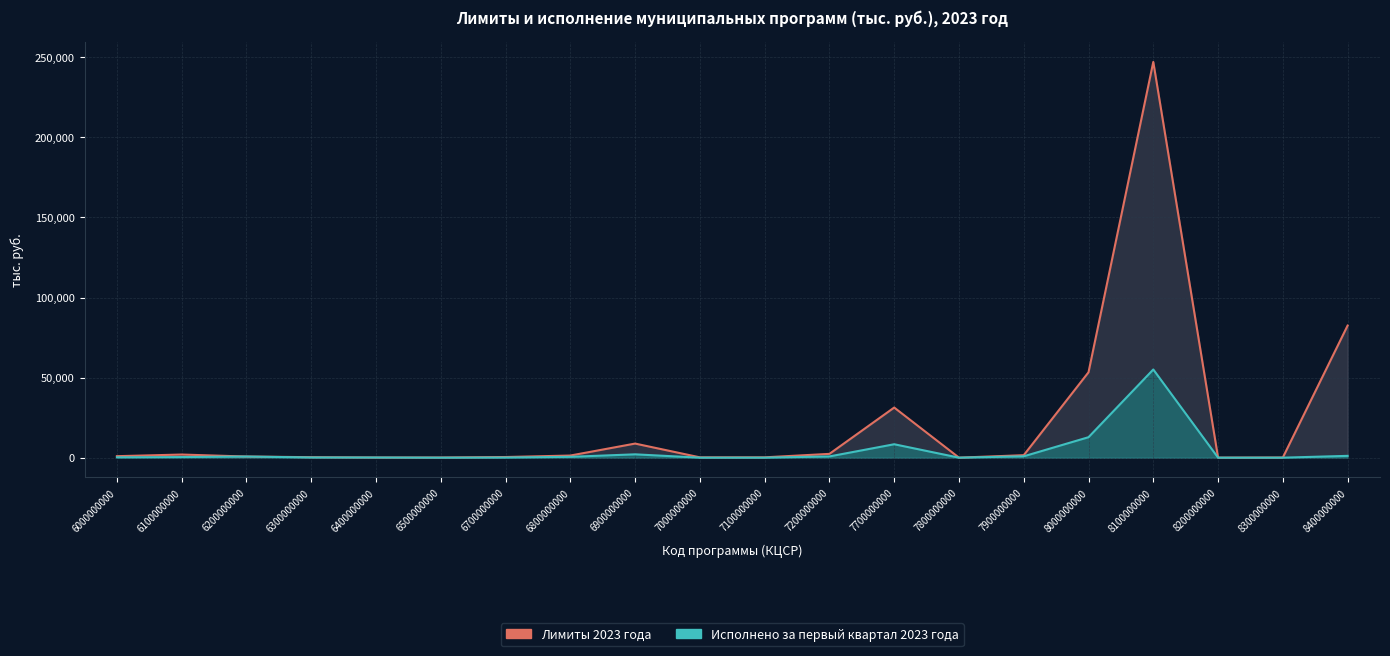

At which label does Исполнено за первый квартал 2023 года first exceed 377?

6100000000